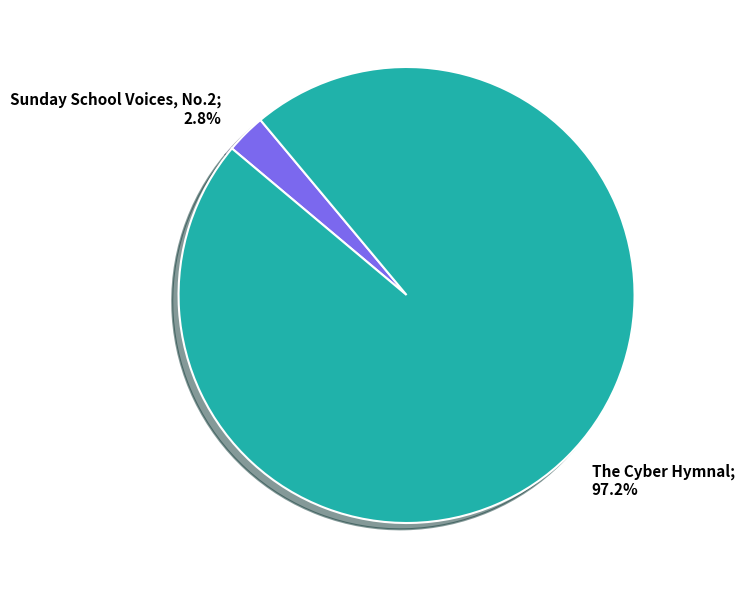

Which slice represents more than half of the pie?

The Cyber Hymnal